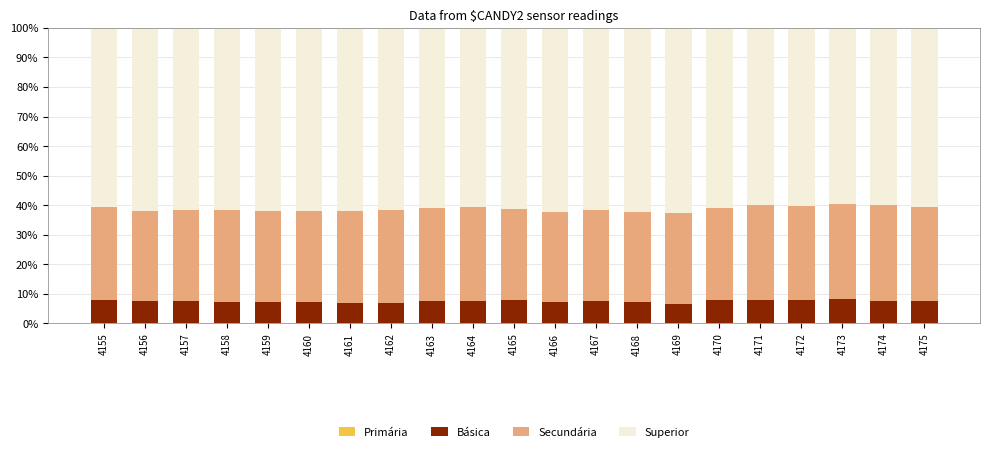

Which has a higher value, 4167 or 4155?

4167